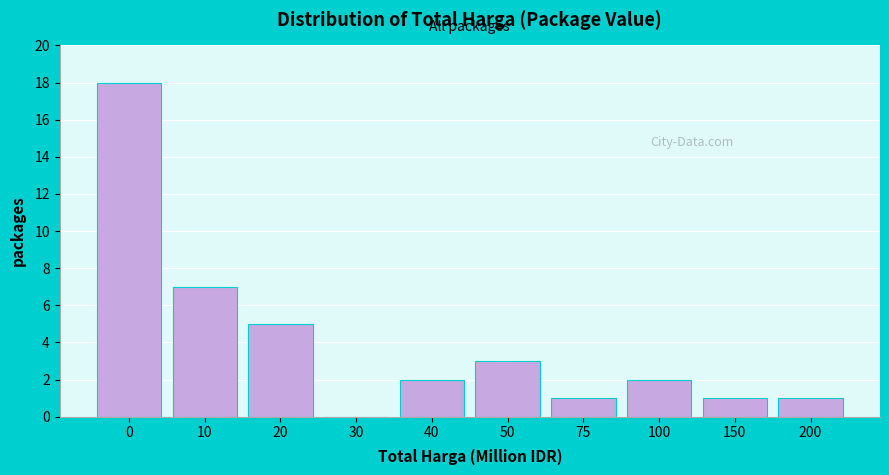

Reading left to right, list all the values displayed in this chart.

0=18	10=7	20=5	30=0	40=2	50=3	75=1	100=2	150=1	200=1